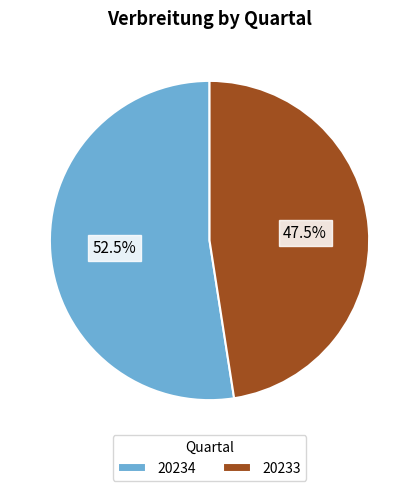

Rank the categories by value from highest to lowest.

20234, 20233